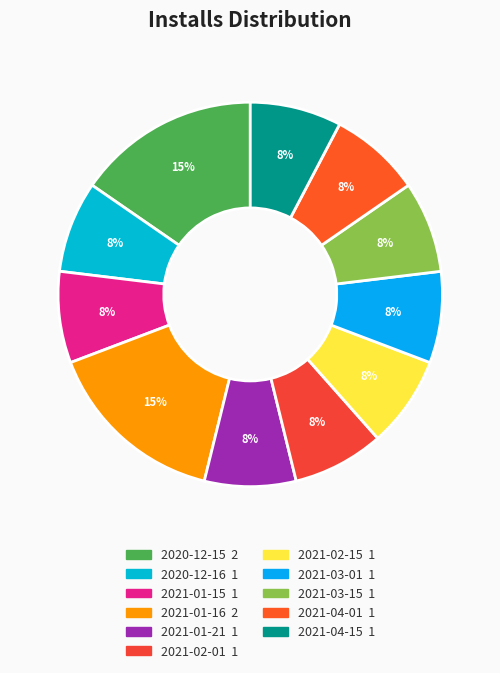

How many slices are in this pie chart?

11